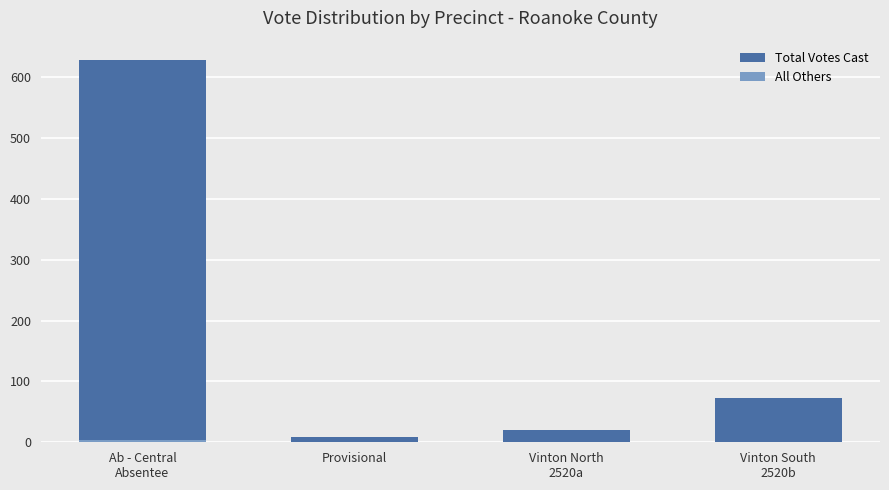

How many data points in All Others are above 1?

1